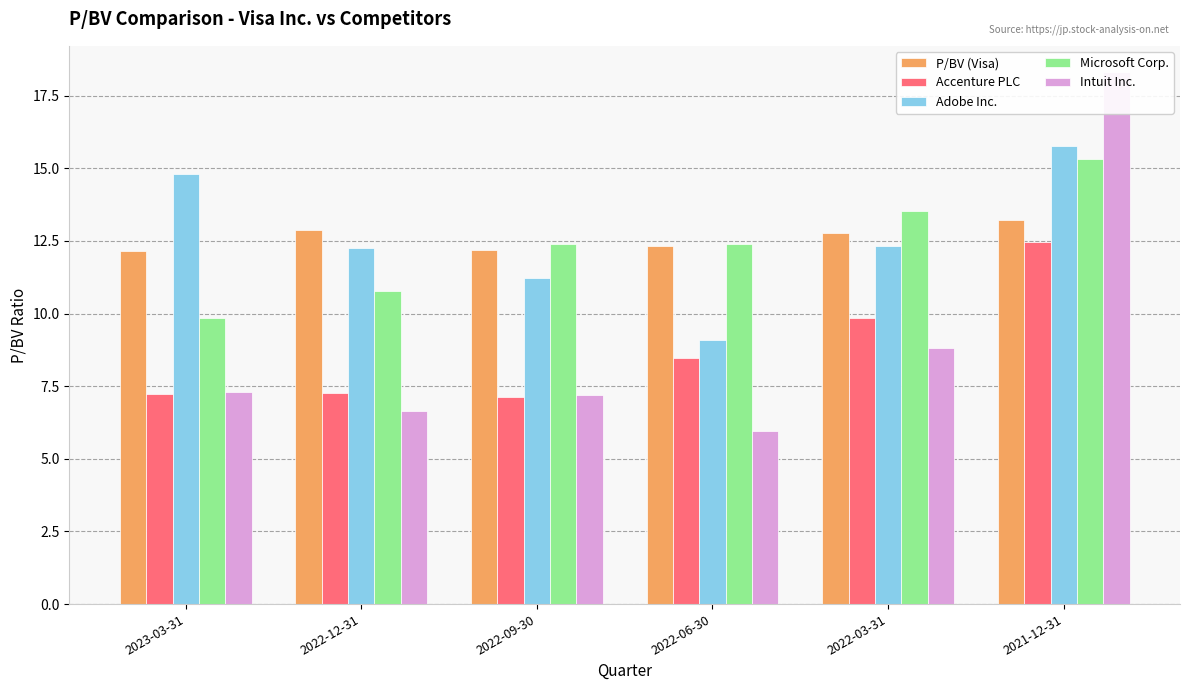

What is the greatest value displayed?

18.3